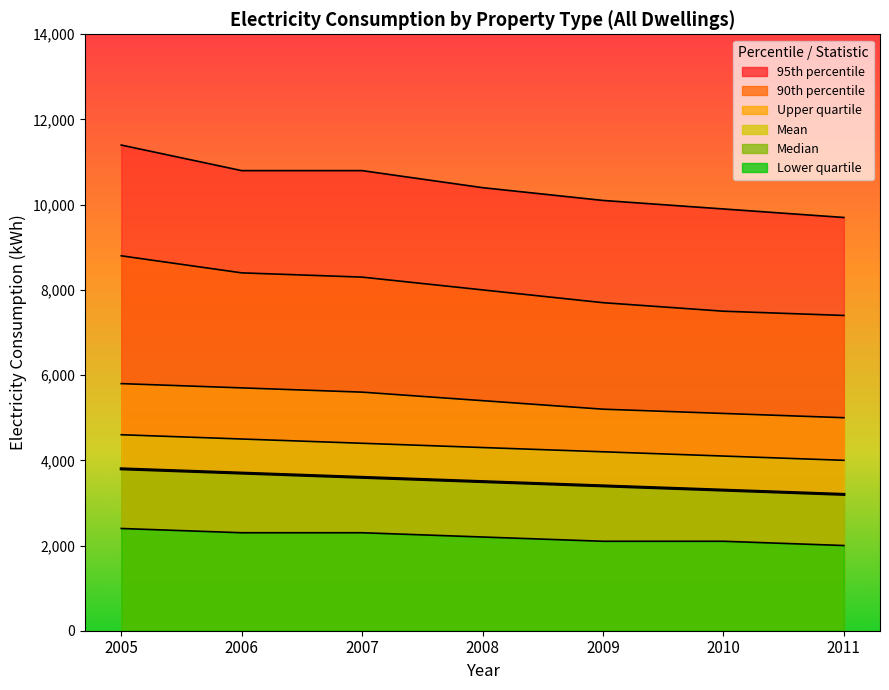

What is the total value across all series at 2010?

32000